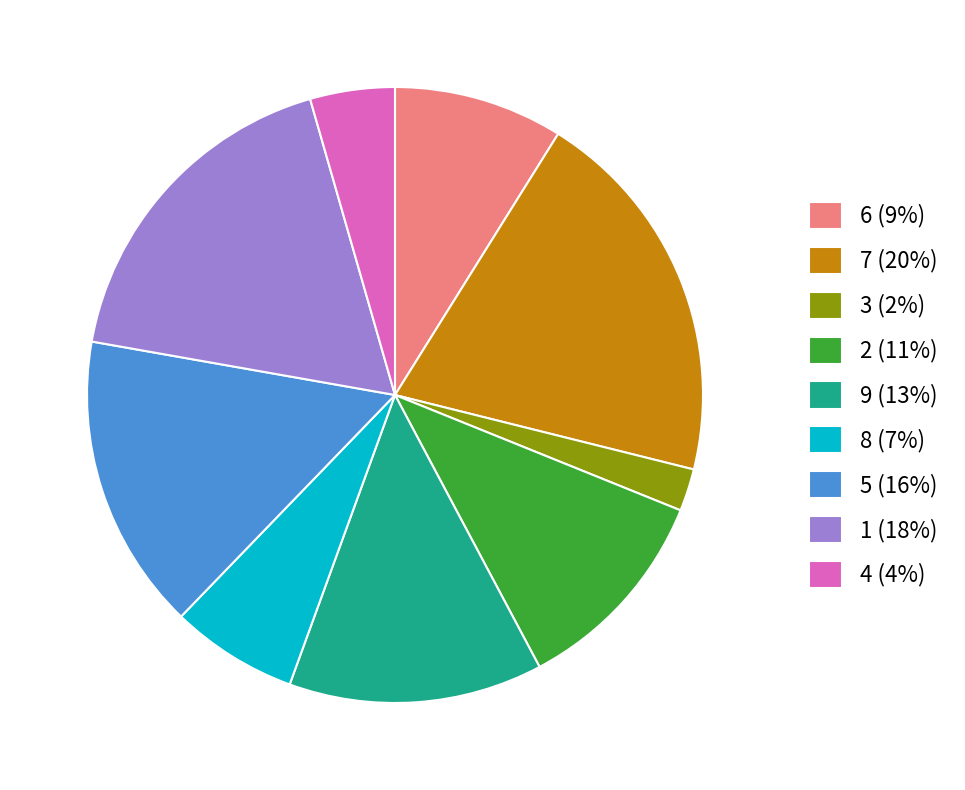

Between 1 (18%) and 3 (2%), which is larger?

1 (18%)